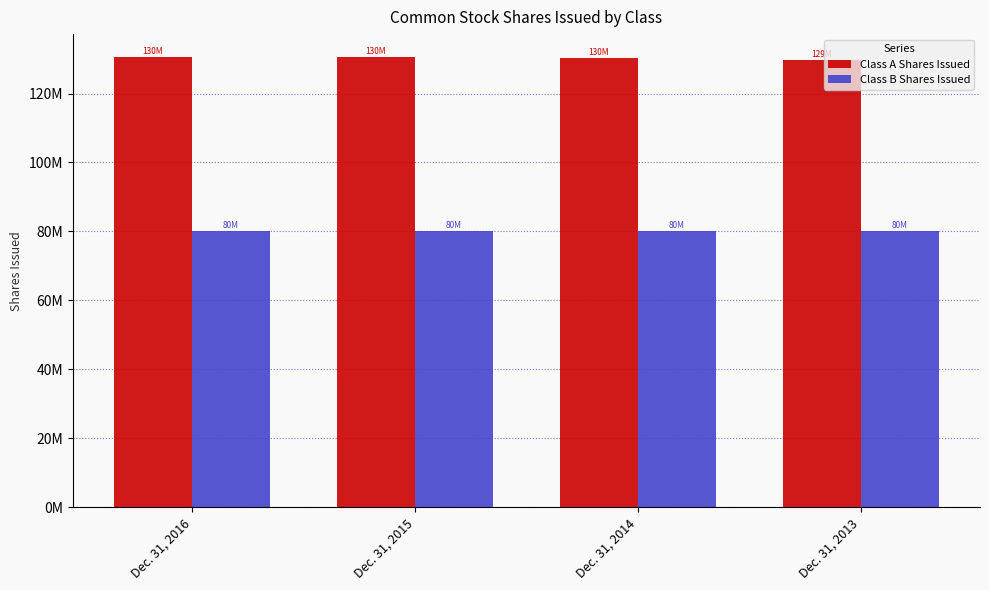

Does the chart contain any negative values?

No